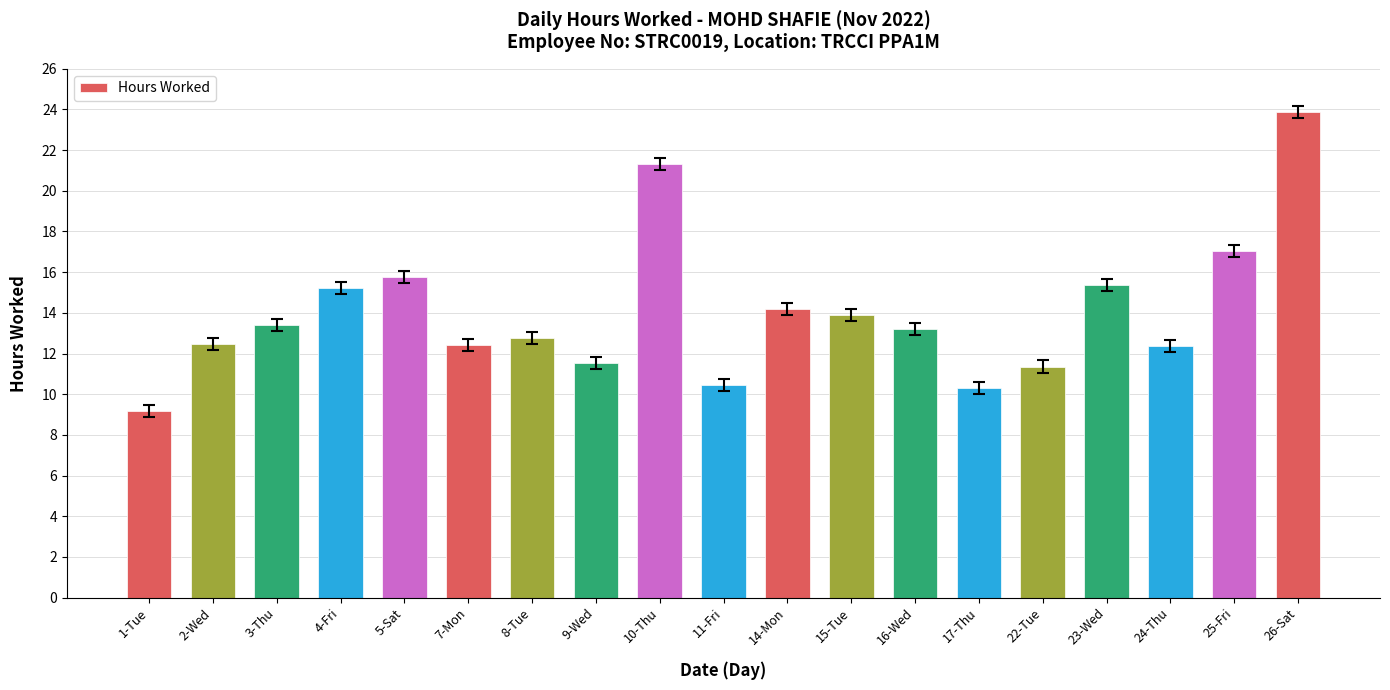

The value at 8-Tue is 21.4. True or false?

False